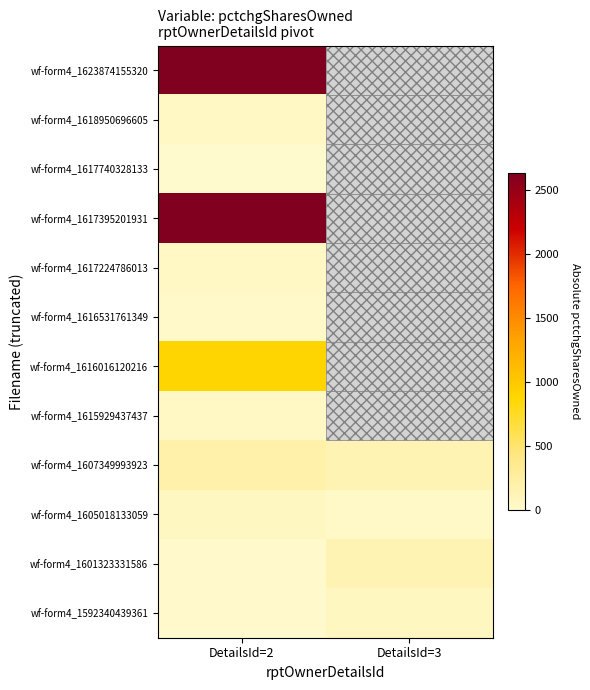

At which label is wf-form4_1616016120216 closest to 888?

DetailsId=2